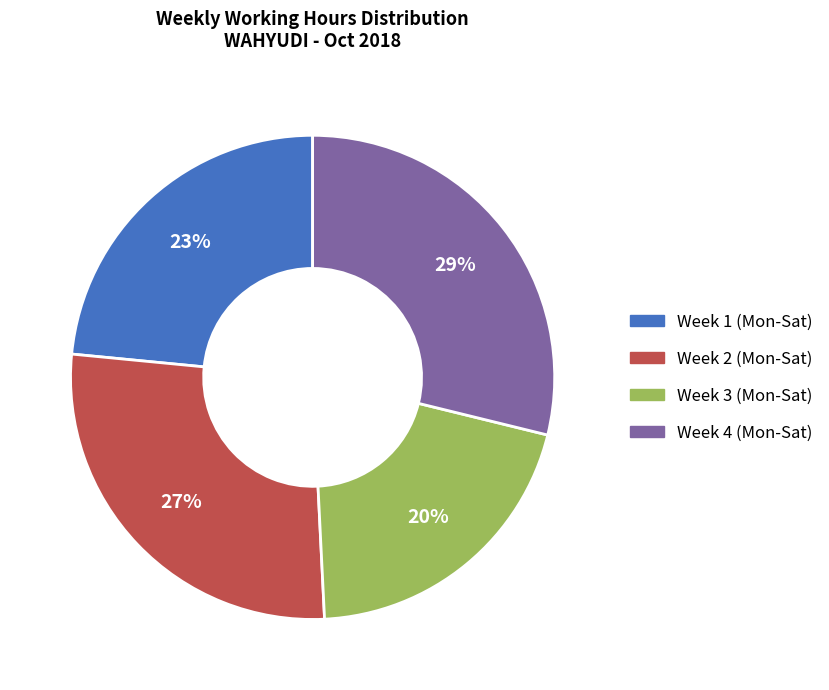

Is there any slice that represents more than half of the pie?

No